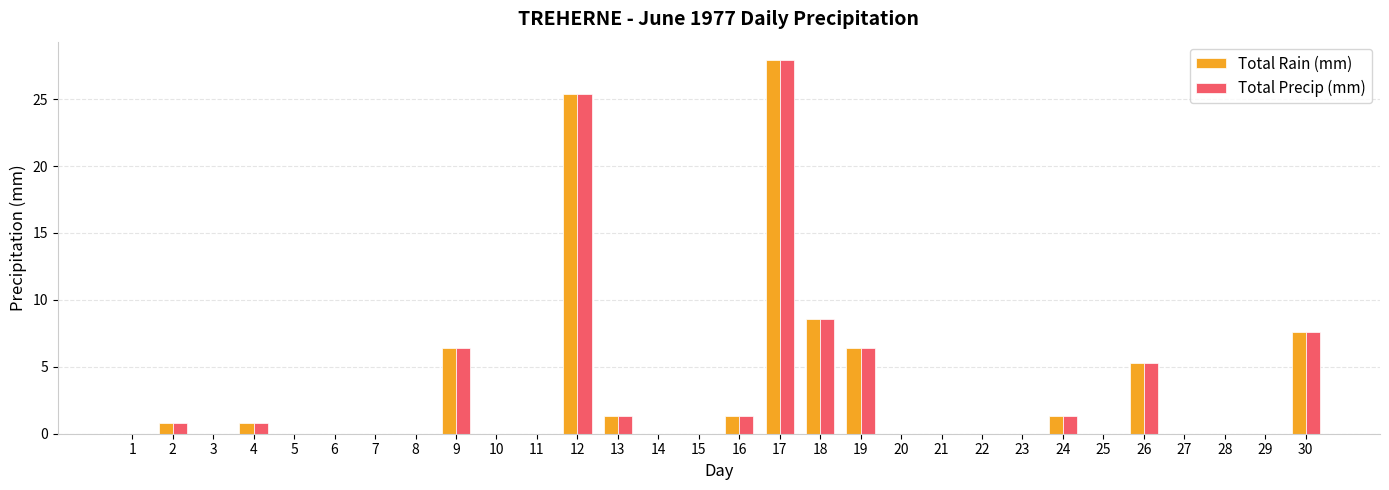

Is it true that Total Rain (mm) equals 17.9 at 6?

False